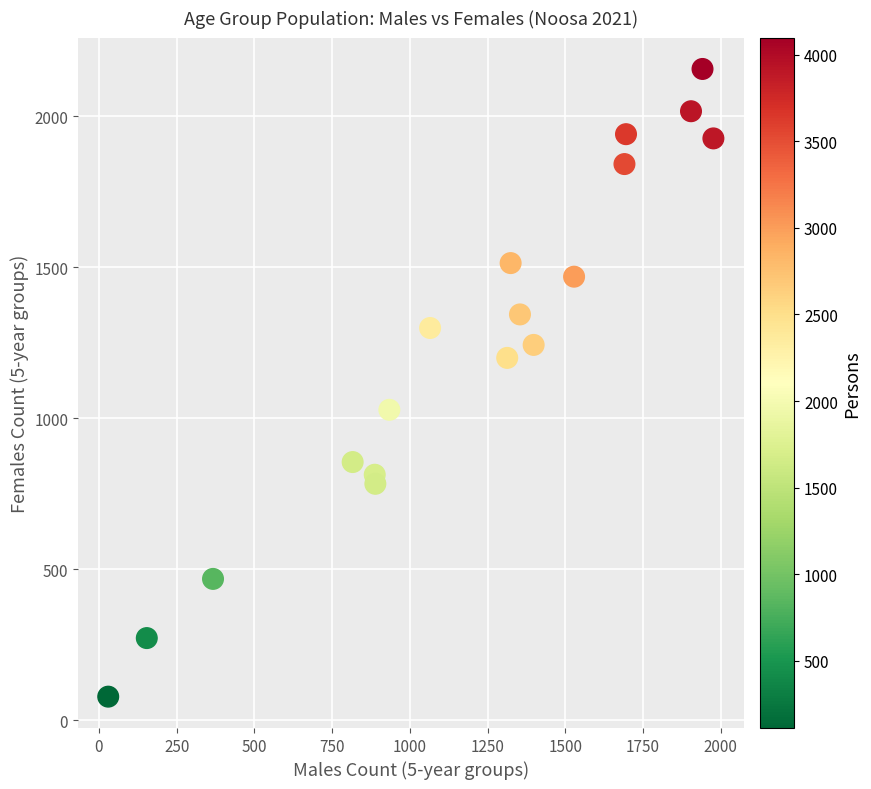

What is the range of Y values (max minus min)?

2079